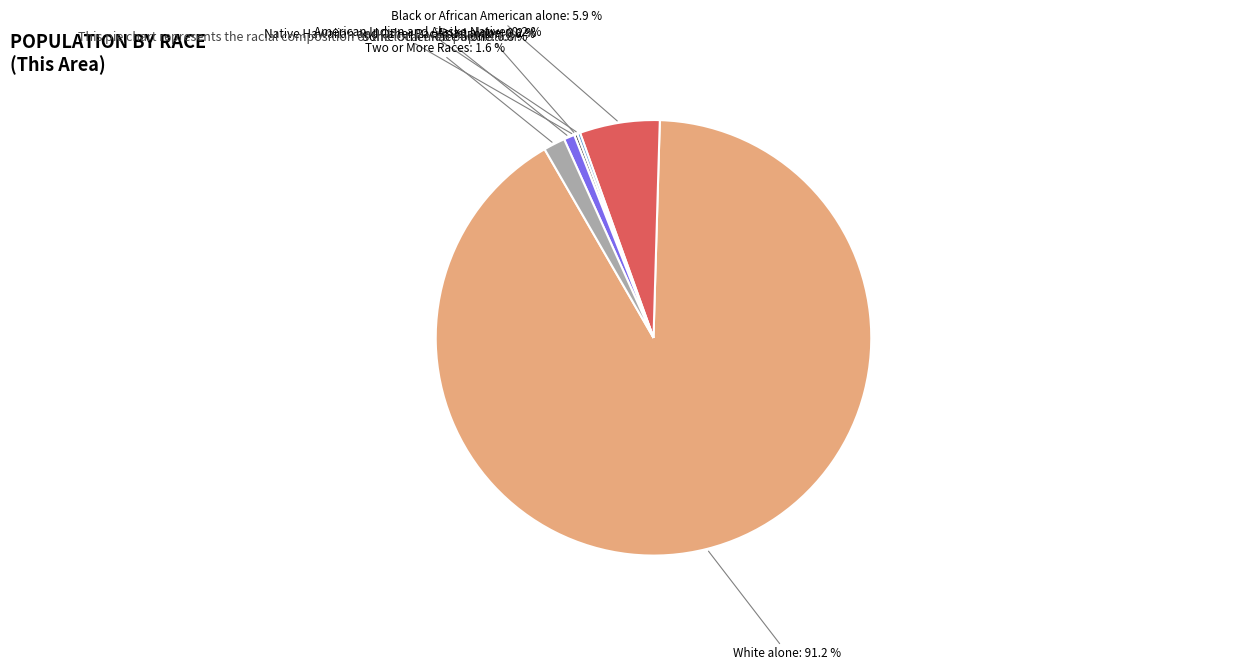

To the nearest percent, what is the difference between the Two or More Races and Native Hawaiian and Other Pacific Islander slice percentages?

2%